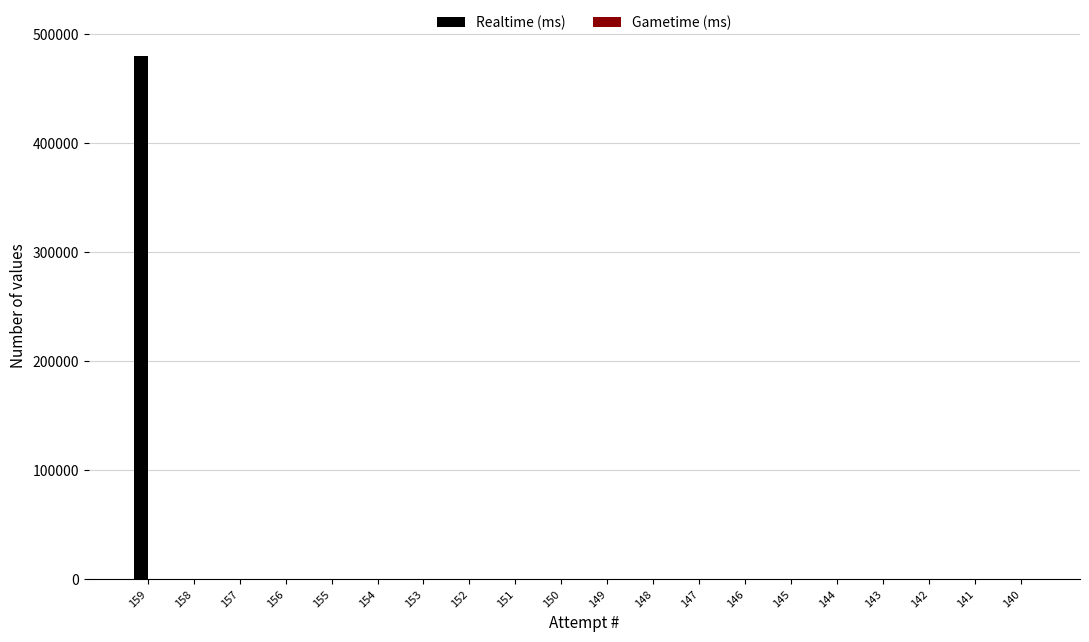

Reading left to right, what are all the values shown in this chart?

159=479959	158=0	157=0	156=0	155=0	154=0	153=0	152=0	151=0	150=0	149=0	148=0	147=0	146=0	145=0	144=0	143=0	142=0	141=0	140=0